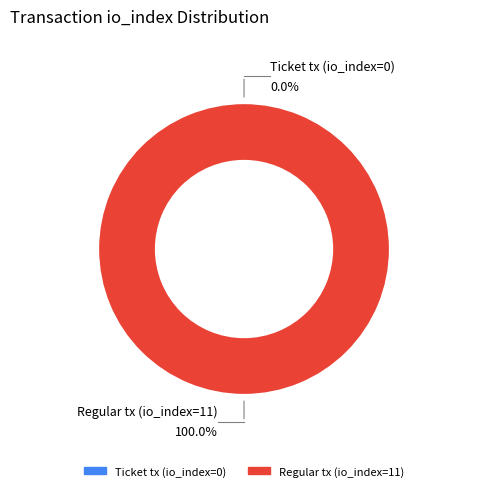

Combined, what portion of the pie is Regular tx (io_index=11) and Ticket tx (io_index=0)?

100.0%